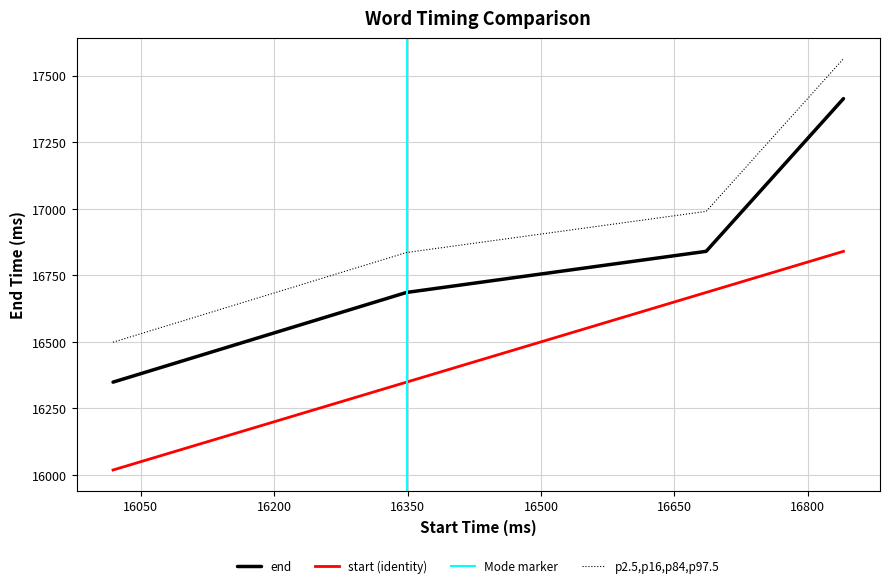

True or false: the data shows 17413.7 at 16840.1.

True